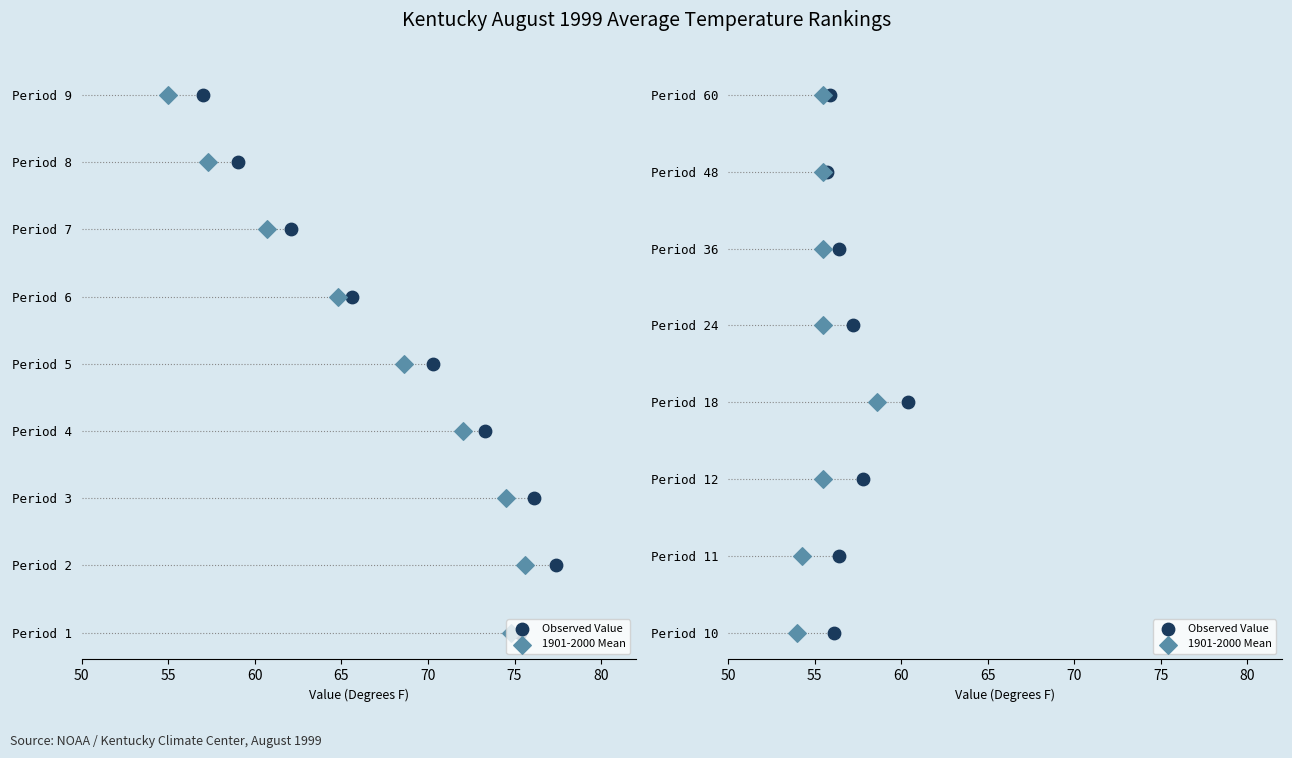

Is the value of Observed Value at 70 greater than the value of 1901-2000 Mean at 55?

Yes